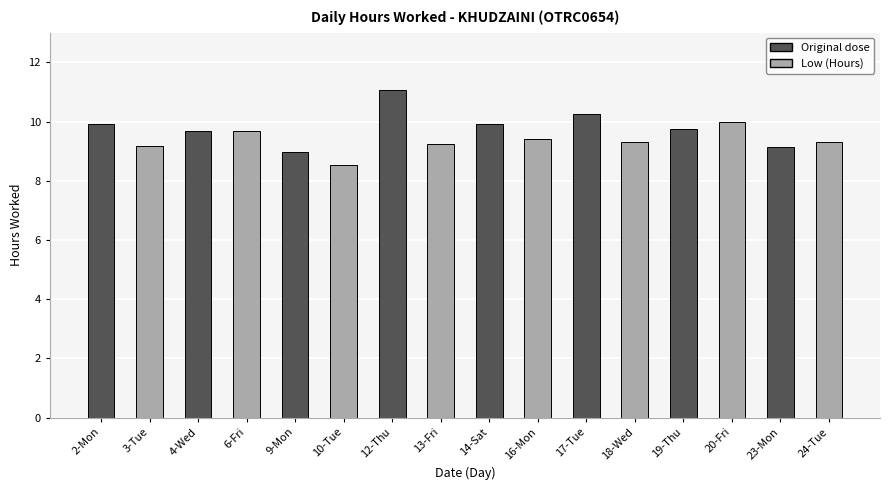

What is the change in value from 20-Fri to 23-Mon?

-0.8